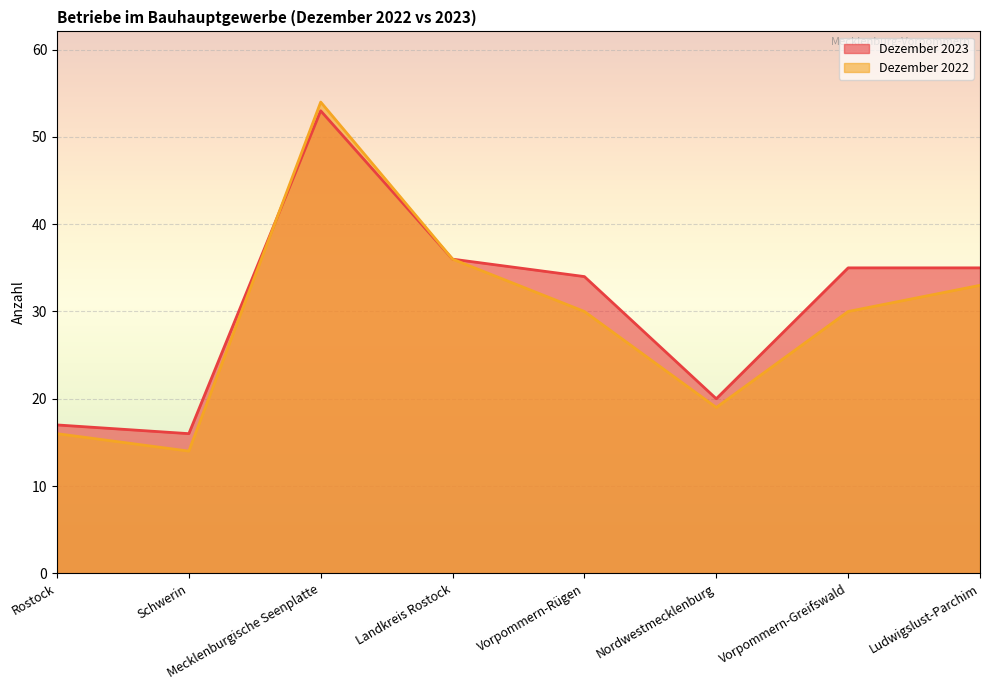

Is the value of Dezember 2022 at Landkreis Rostock greater than the value of Dezember 2023 at Mecklenburgische Seenplatte?

No